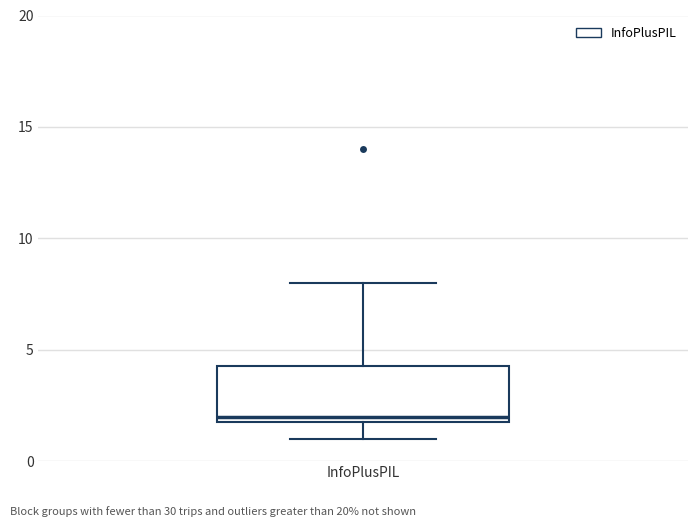

Transcribe this box plot: give where the median line is, the range the box spans, and where the two whiskers end, as read against the y-axis. The values are not printed on the chart, so give them approximately, as read against the axis.

median 2.0 (just above the box's lower edge), box 2.0 to 4.5, whiskers 1.0 to 8.0